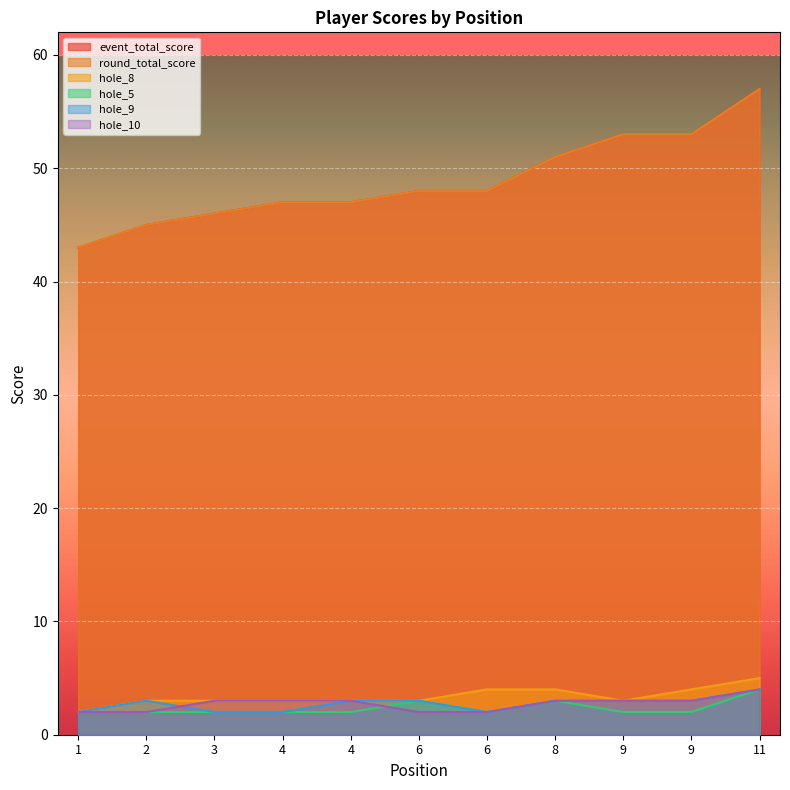

Read the hole_10 value at 1.

2